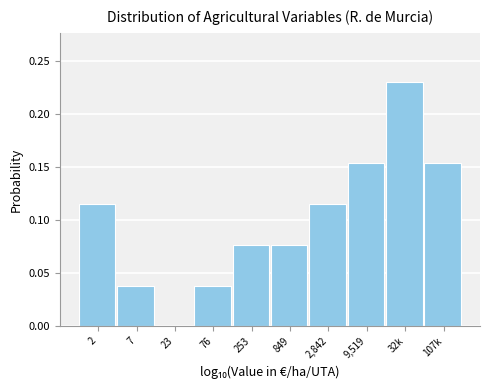

What is the change in value from 7 to 9,519?

+0.1